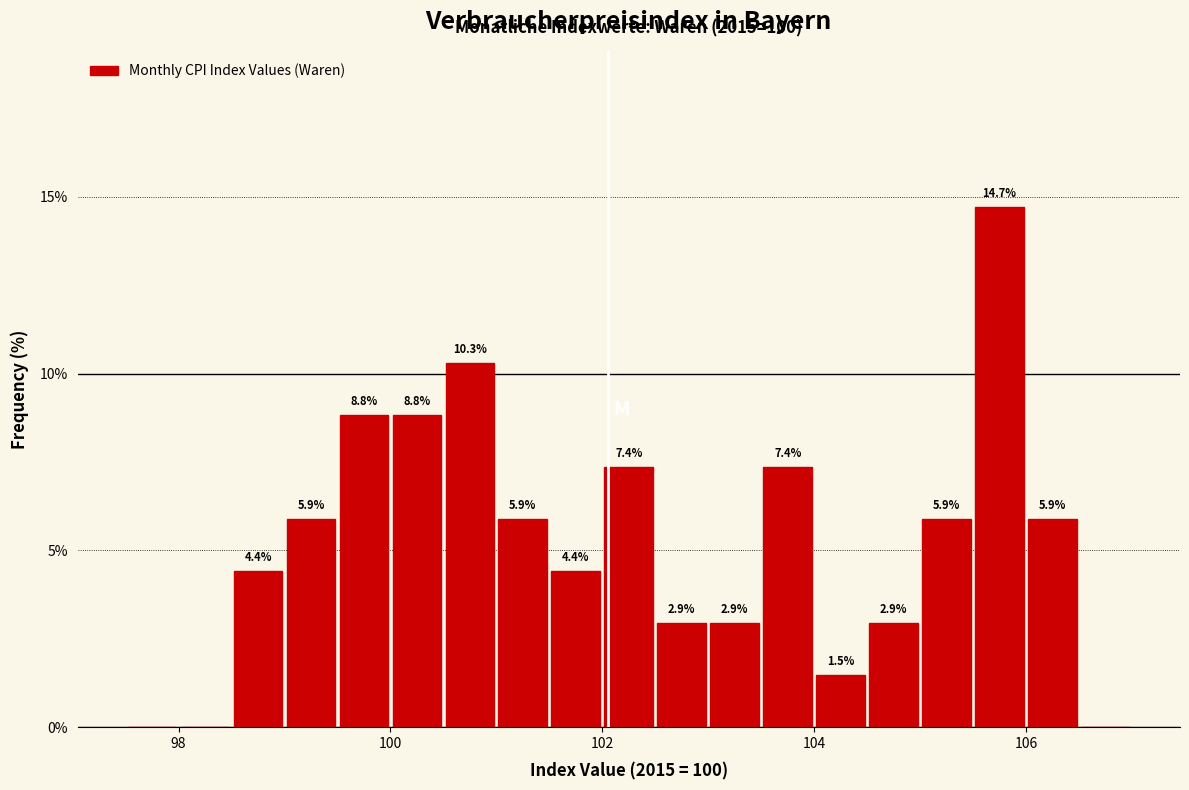

Read against the x-axis, roughly where is the centre of the tallest bar?

105.8